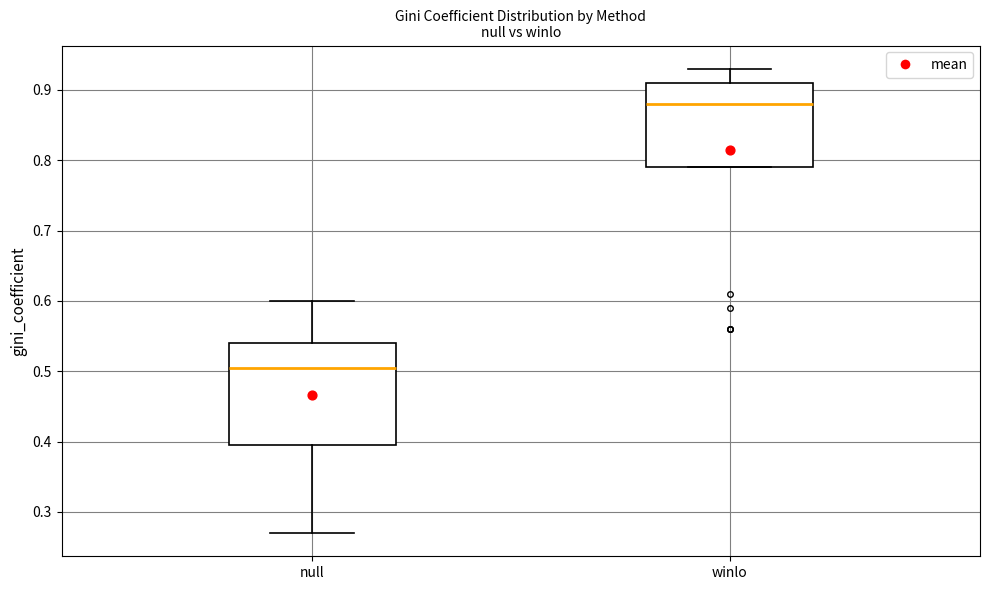

Reading left to right, read every box against the y-axis: the position of its median line, the range the box covers, and the ends of its whiskers. The values are not printed on the chart, so give them approximately, as read against the axis.

null: median 0.51, box 0.40 to 0.54, whiskers 0.27 to 0.60
winlo: median 0.88, box 0.79 to 0.91, whiskers 0.79 to 0.93